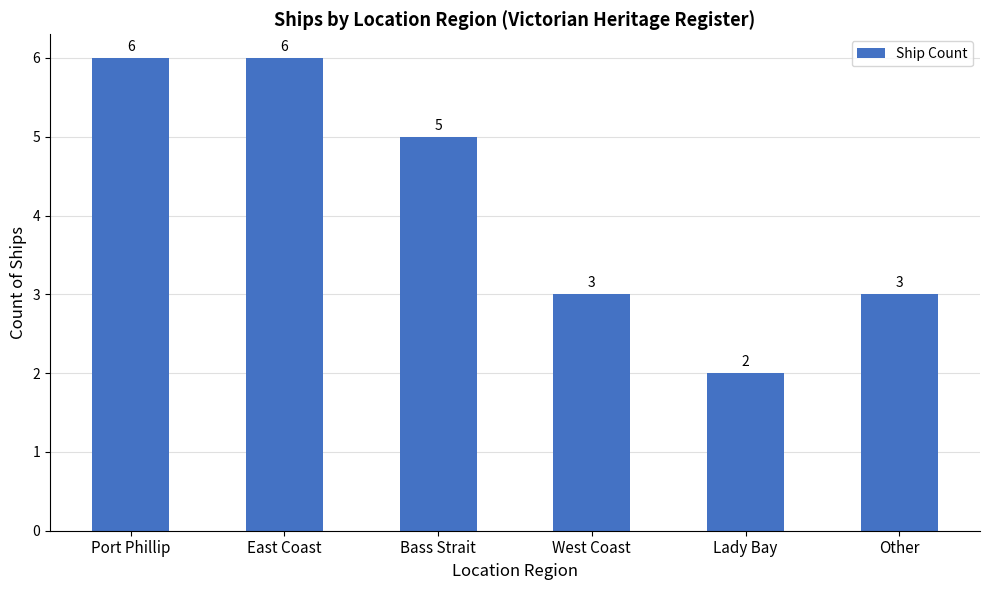

Reading left to right, what are all the values shown in this chart?

6	6	5	3	2	3